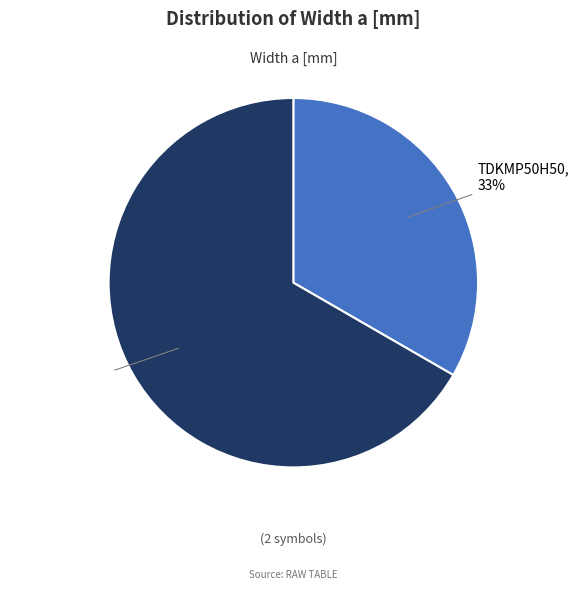

Count the number of slices in the pie.

2